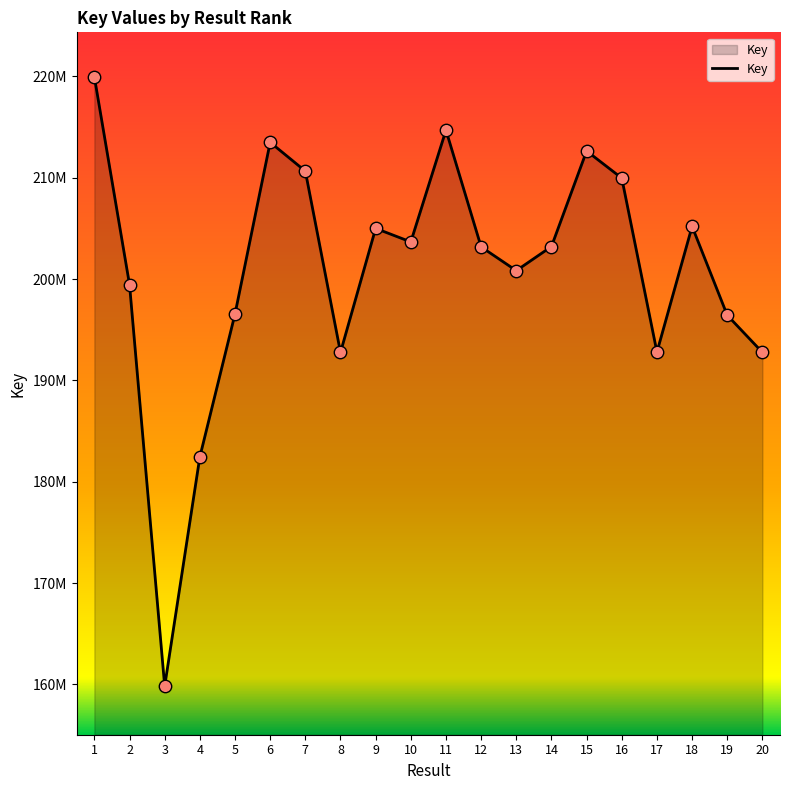

Does the chart have visible grid lines?

No